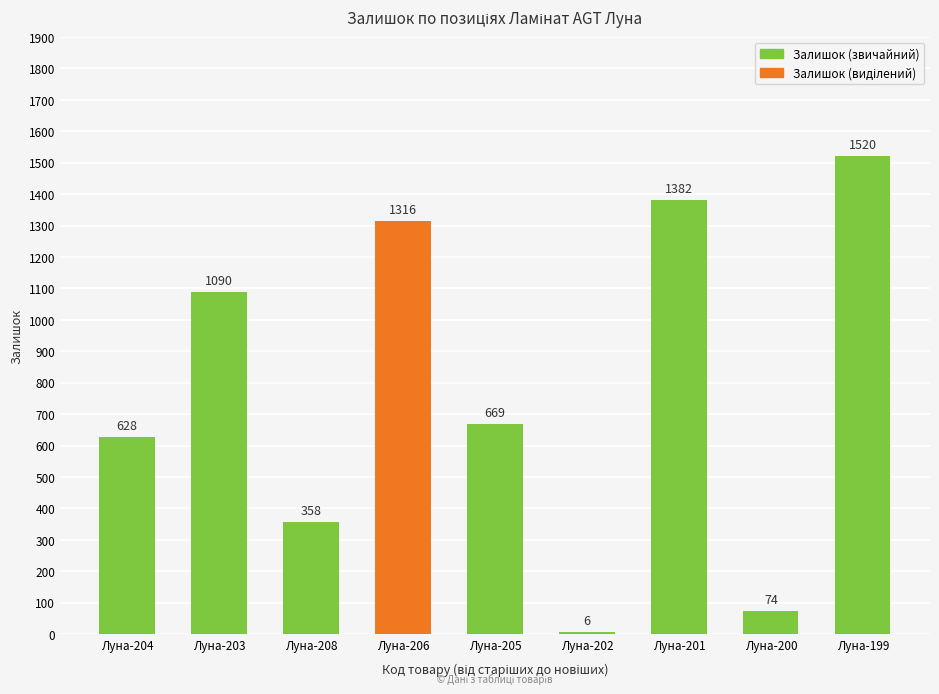

What is the value of the 7th bar from the left?

1382